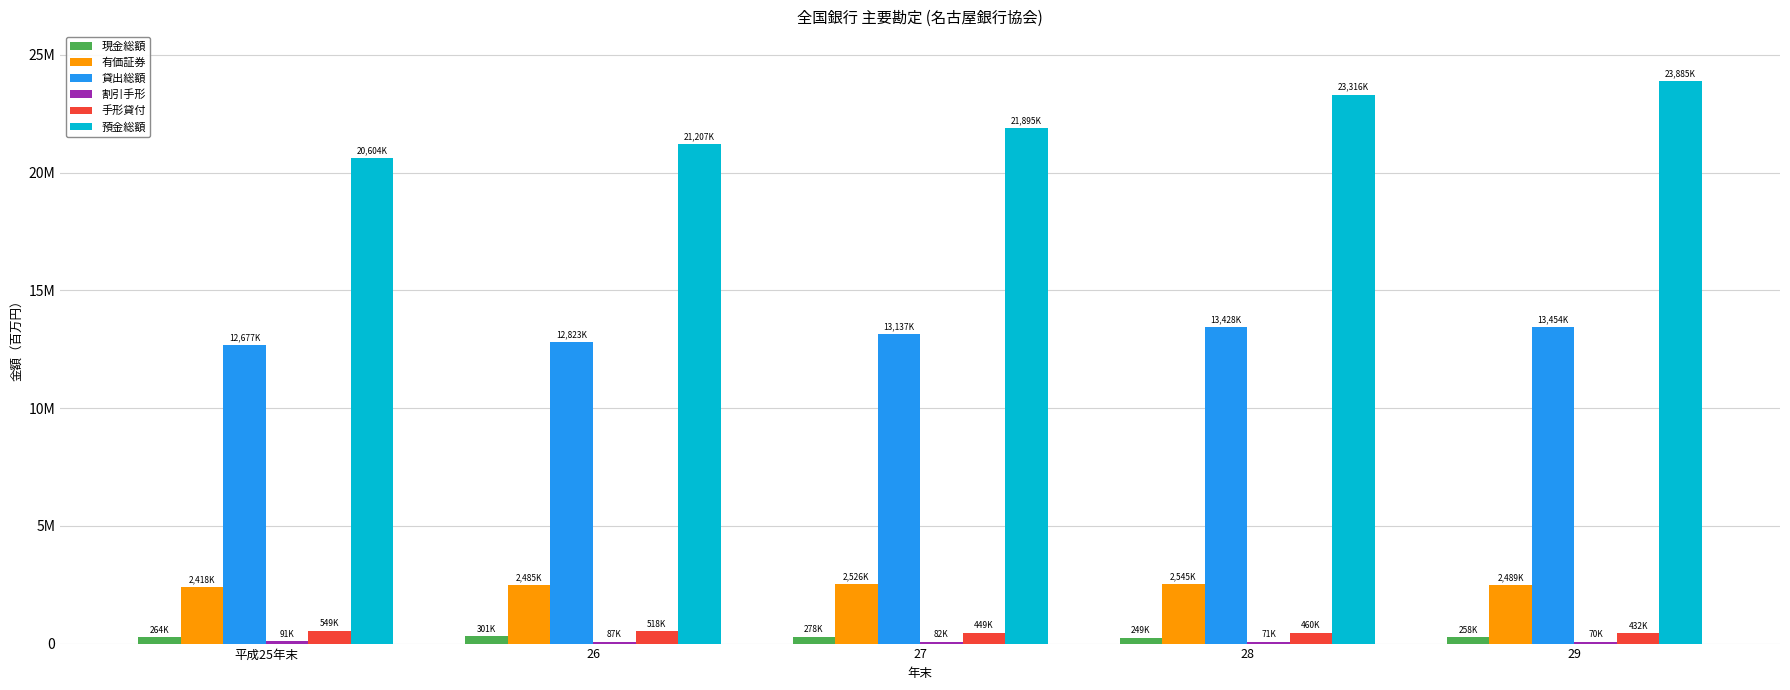

Does the chart contain stacked bars?

No